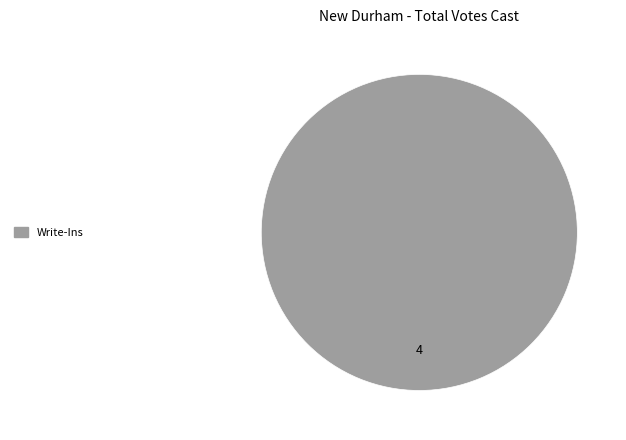

Is it true that Write-Ins is 94% of the pie?

False